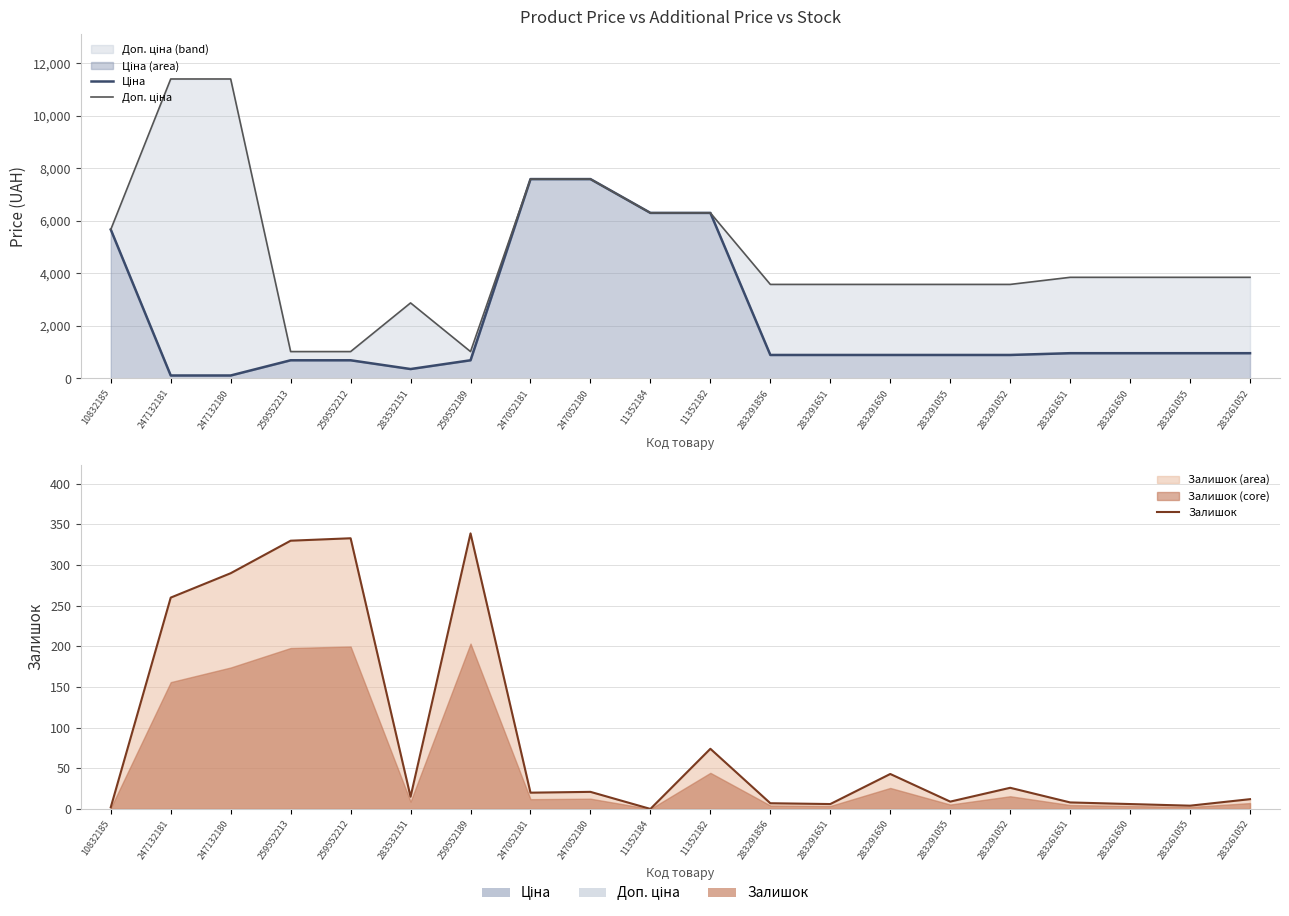

What are all the series names shown in the legend?

Ціна, Доп. ціна, Залишок